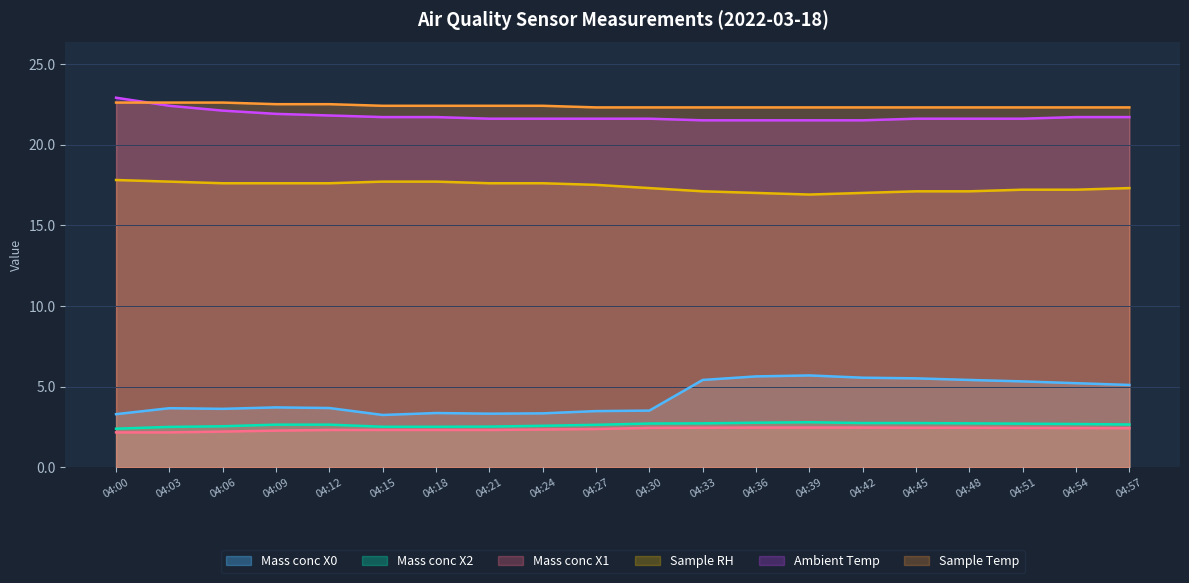

At which category is the sum across all series the highest?

04:45